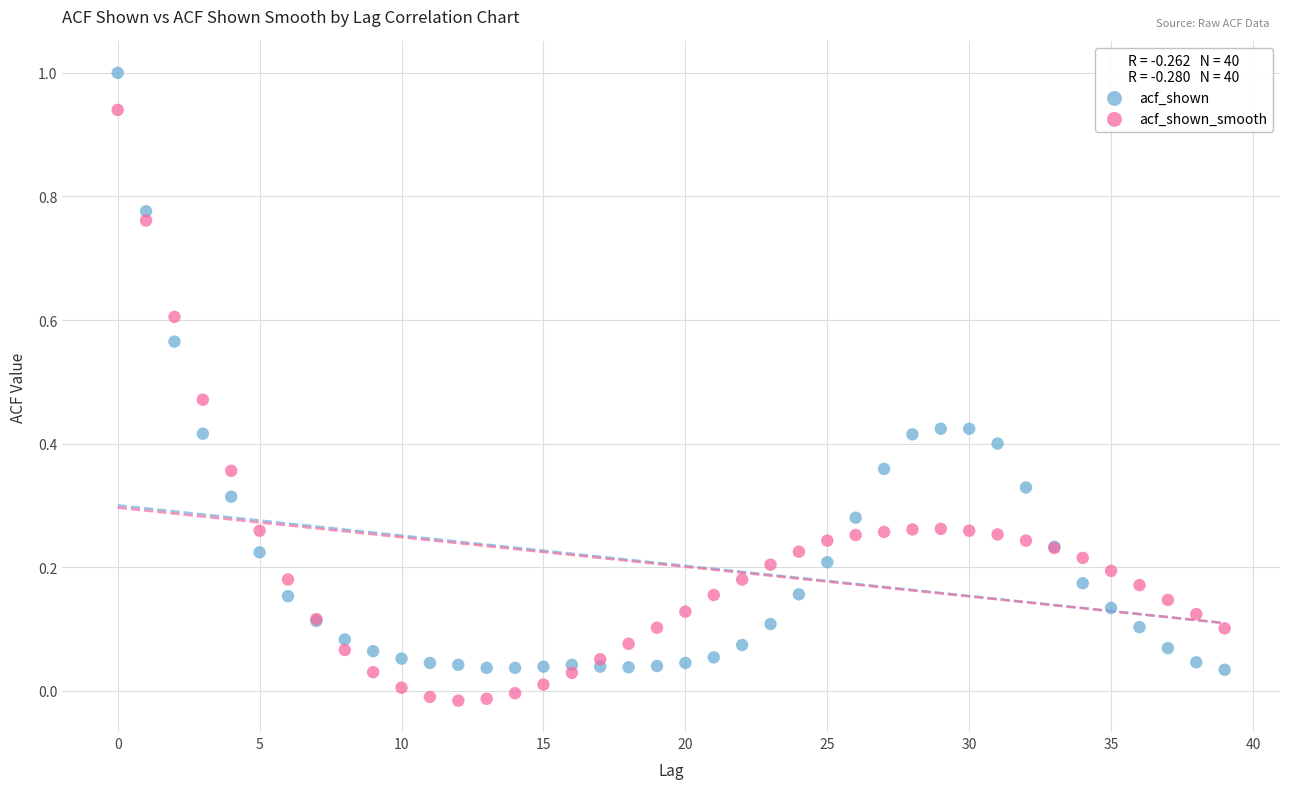

Which series has the largest Y range (max minus min)?

acf_shown